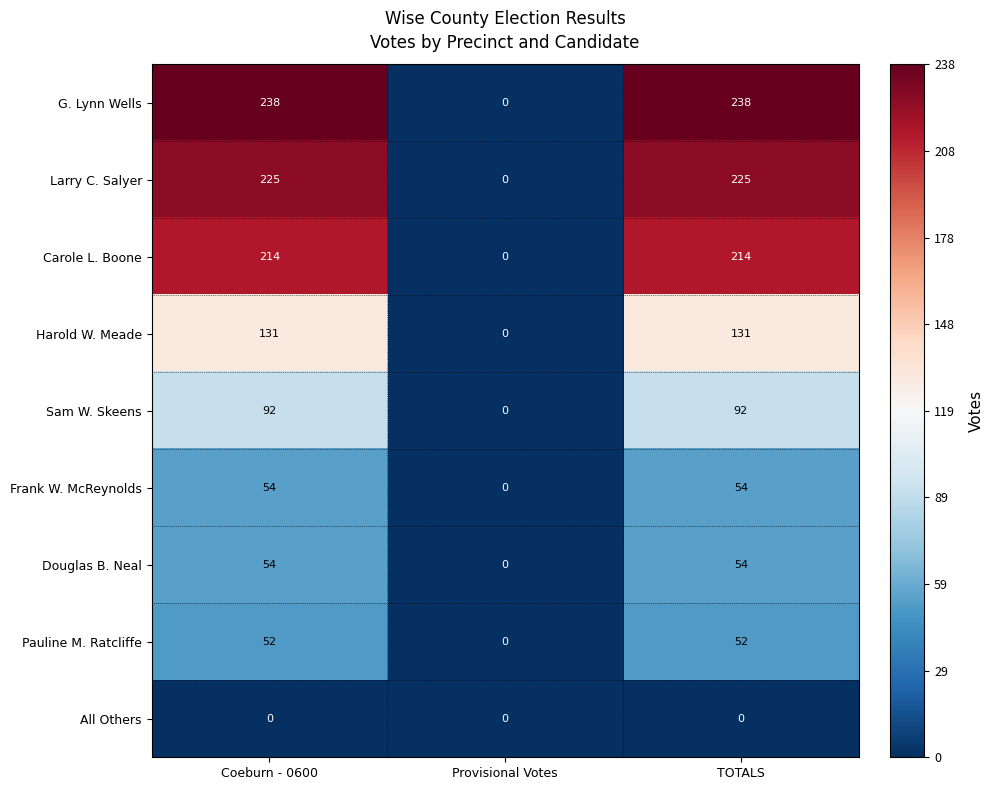

Count the number of categories in the chart.

3